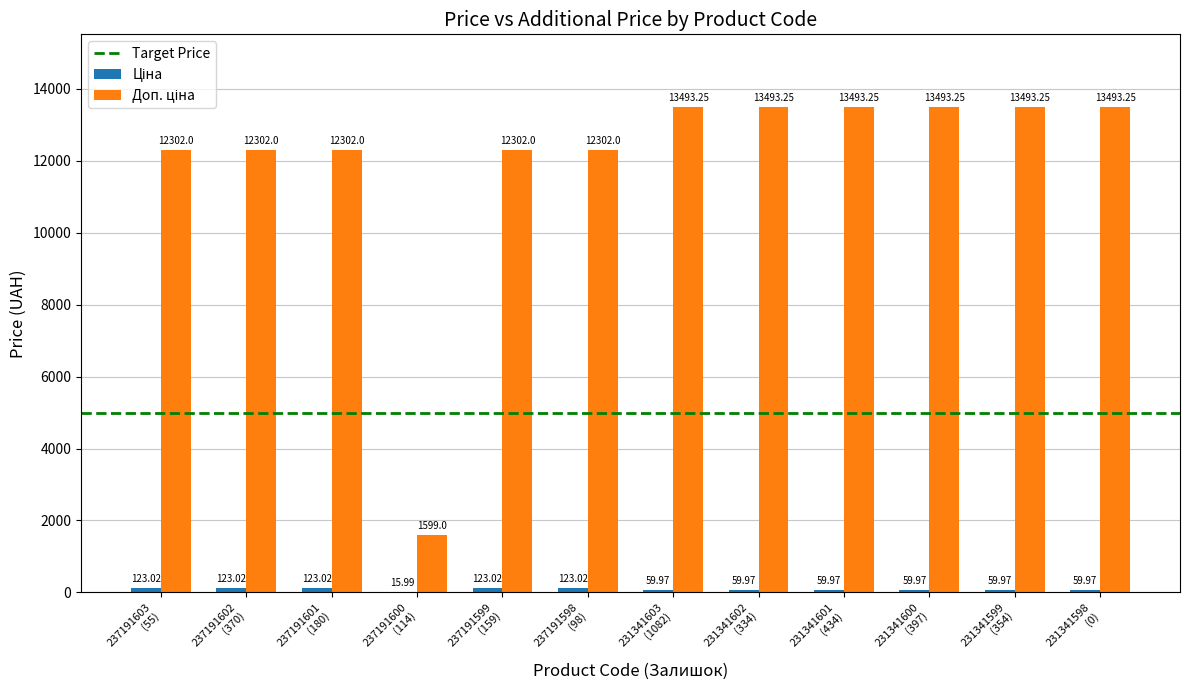

Does the chart contain stacked bars?

No